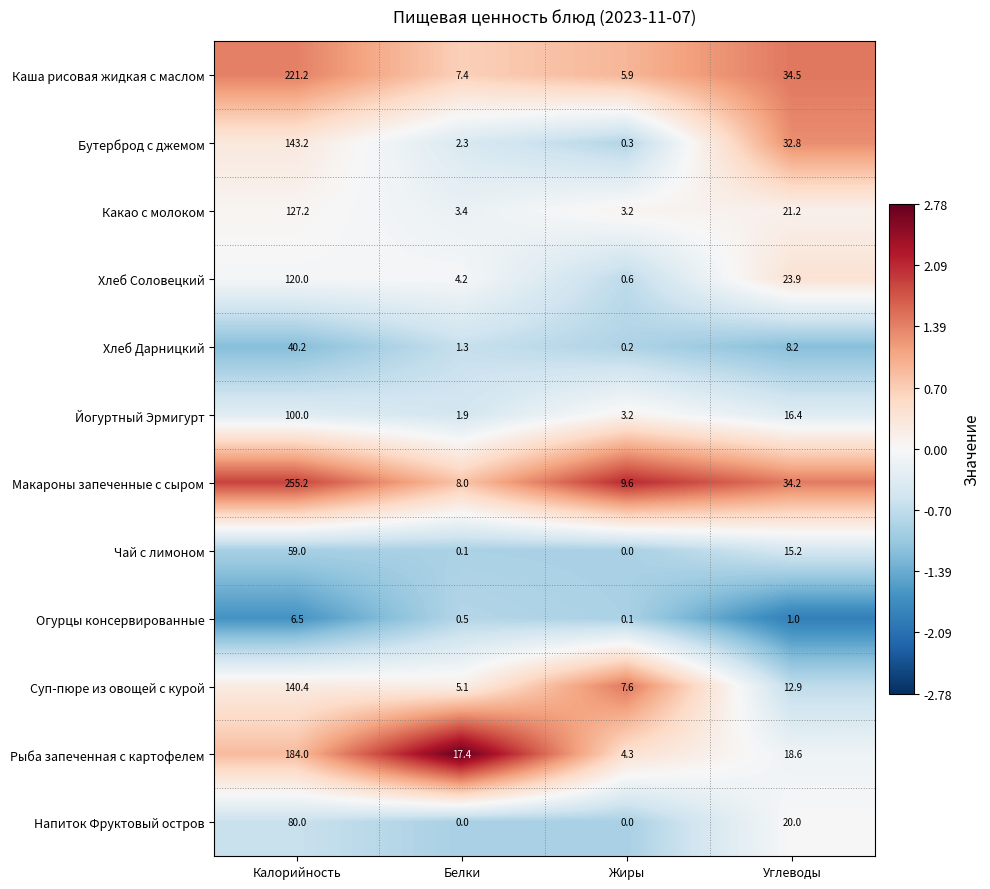

What is the sum of the Суп-пюре из овощей с курой values at Жиры and Калорийность?

148.0